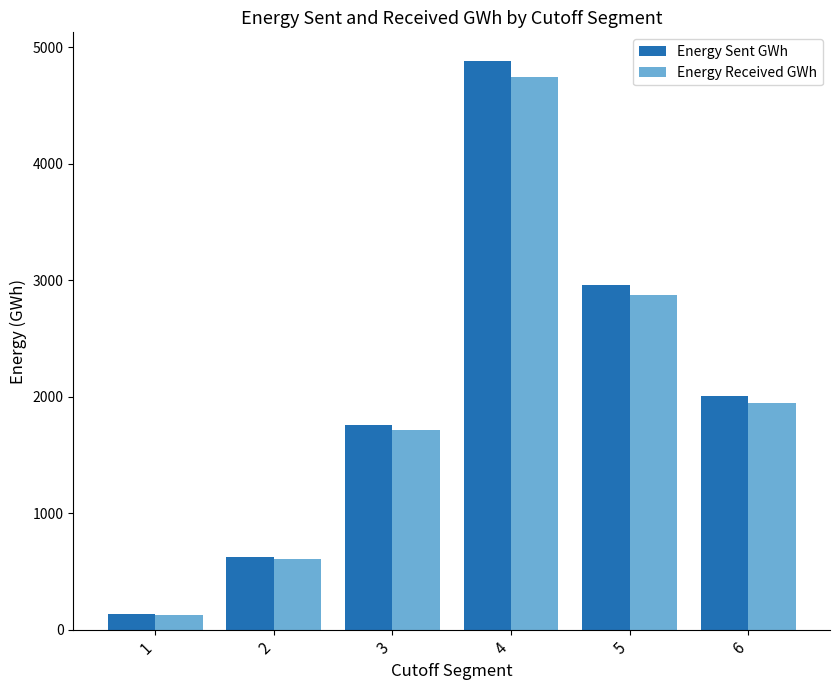

Where does the Energy Sent GWh series first go above 2003?

4